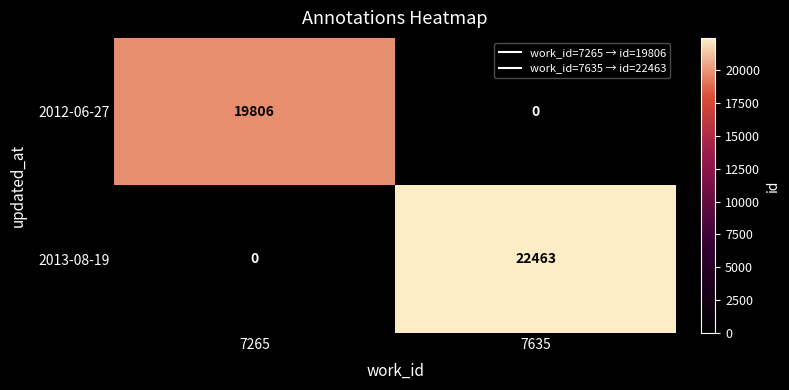

What is the total value across all series at 7635?

22463